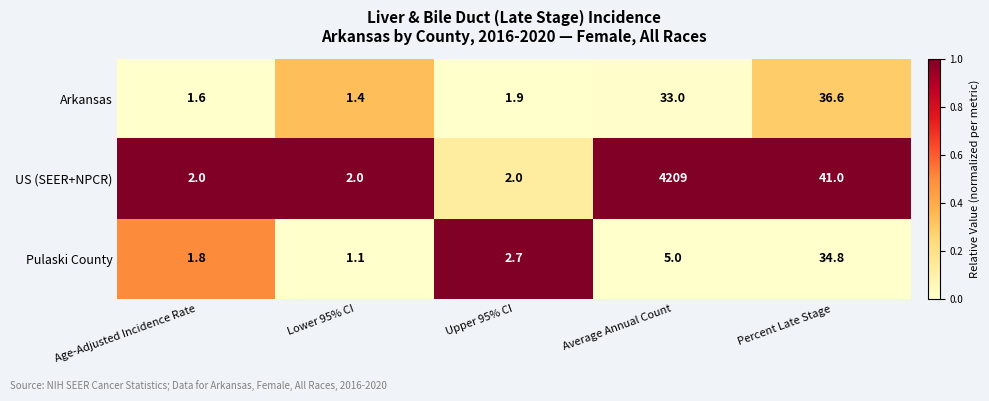

At which category is the sum across all series the highest?

Average Annual Count